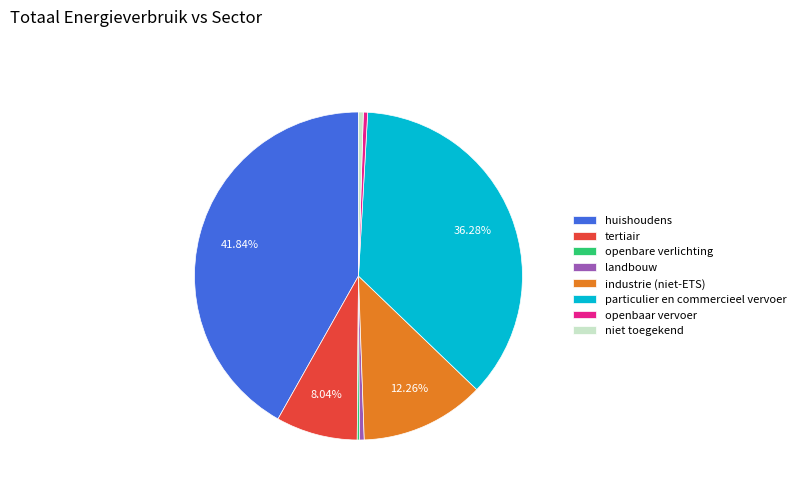

To the nearest percent, what is the average slice percentage?

12%